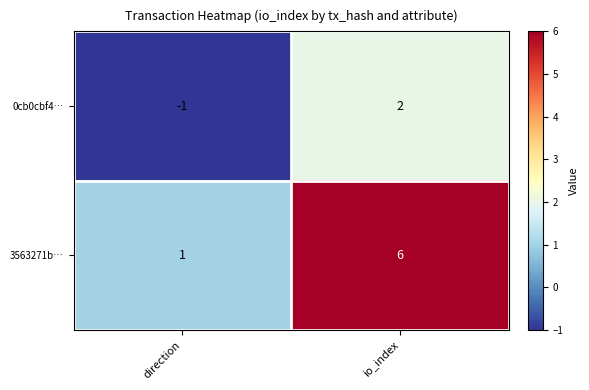

What is the sum of all 3563271b… values?

7